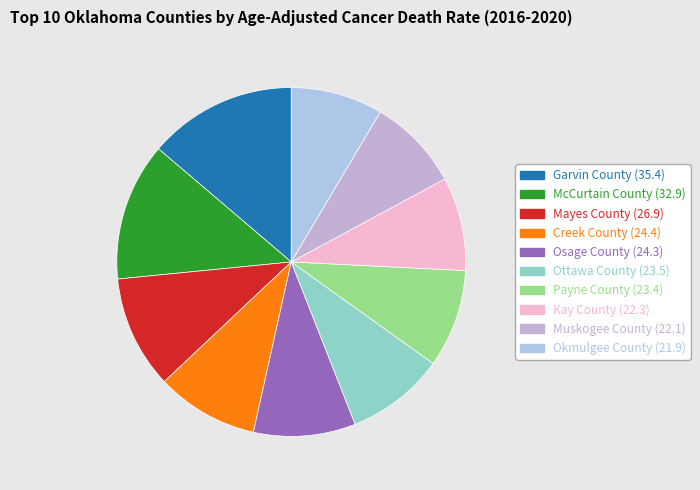

How many slices are in this pie chart?

10